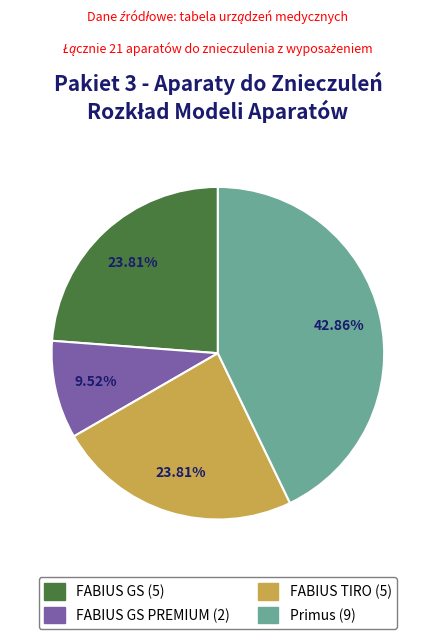

Does any single category account for the majority?

No